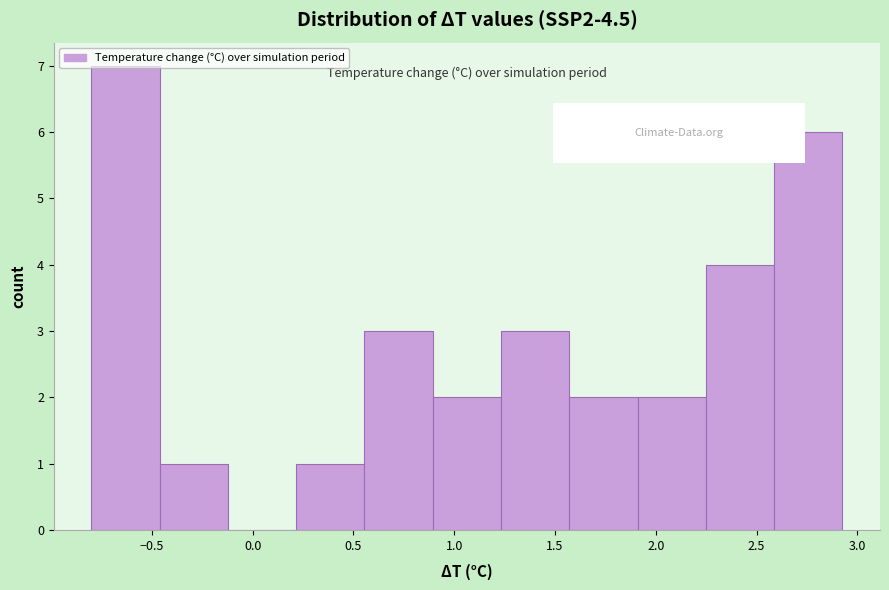

Reading left to right, list every bar in this chart as the range it spans on the x-axis followed by its height. Neither the bar edges nor the heights are printed on the chart, so give them approximately, as read against the axes.

-0.80 to -0.45: 7
-0.45 to -0.10: 1
-0.10 to 0.20: 0
0.20 to 0.55: 1
0.55 to 0.90: 3
0.90 to 1.25: 2
1.25 to 1.55: 3
1.55 to 1.90: 2
1.90 to 2.25: 2
2.25 to 2.60: 4
2.60 to 2.95: 6